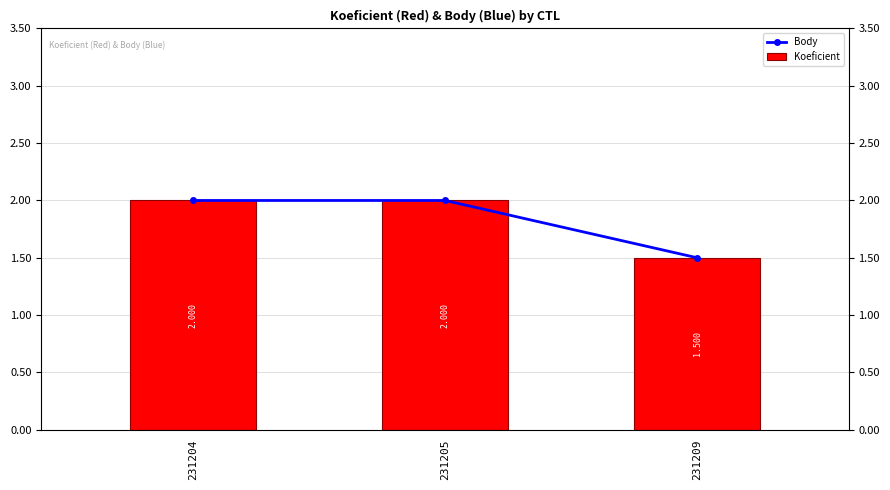

List the series in order of their peak value, lowest first.

Body, Koeficient